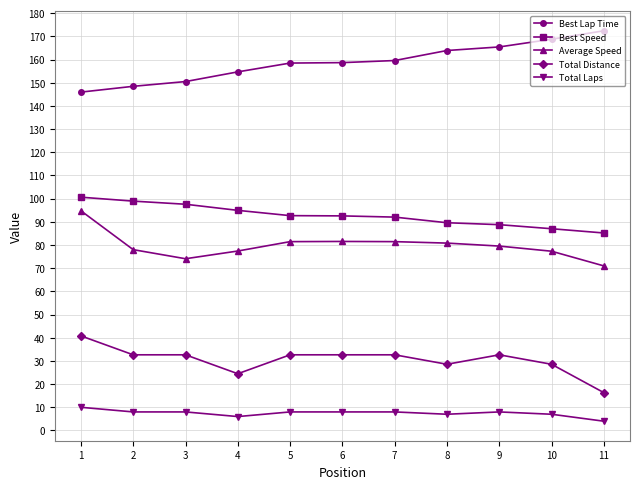

What is the difference between the Average Speed values at 3 and 10?

3.2